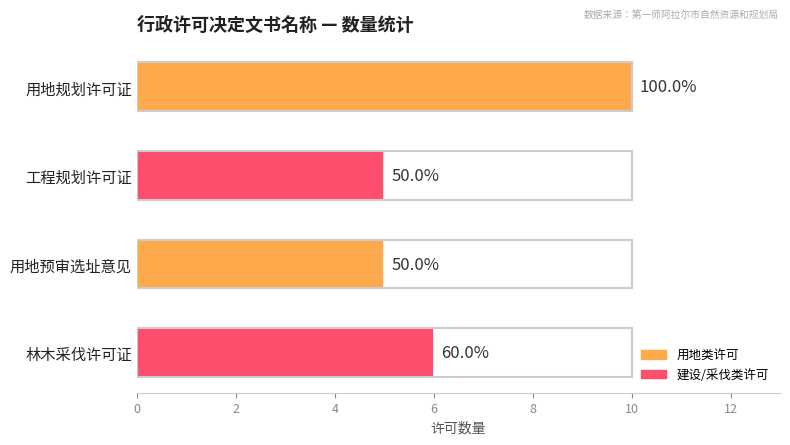

Are the bars horizontal?

Yes